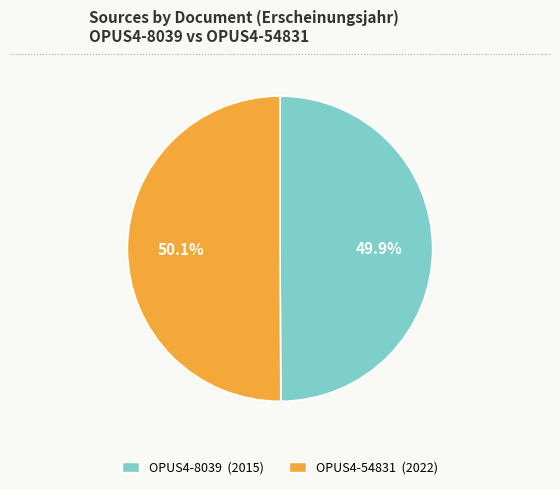

To the nearest percent, what is the average slice percentage?

50%